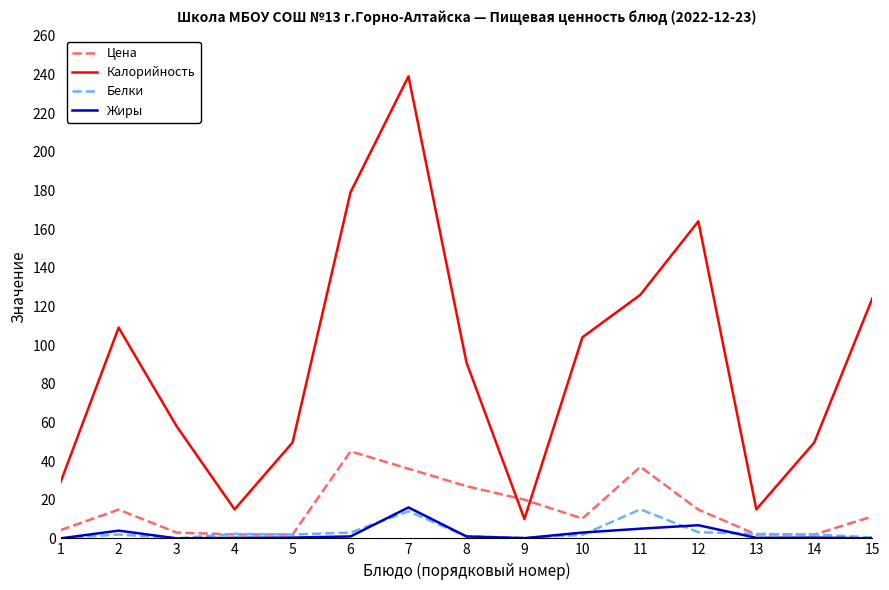

Which series has the largest range (max minus min)?

Калорийность